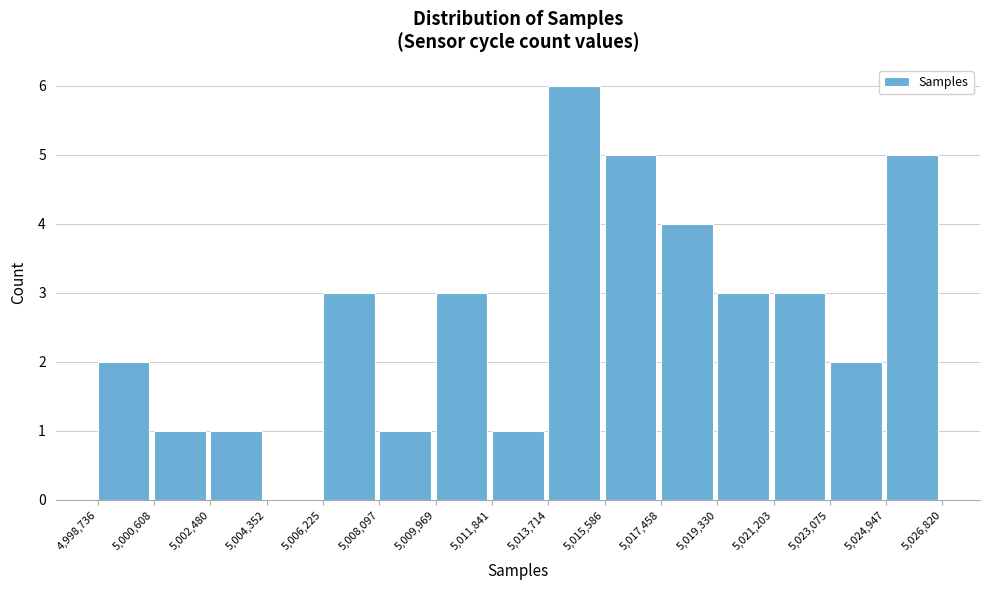

What is the height of the bar covering 5,002,480 to 5,004,352 on the x-axis? The values are not printed on the chart, so give them approximately, as read against the axis.

1